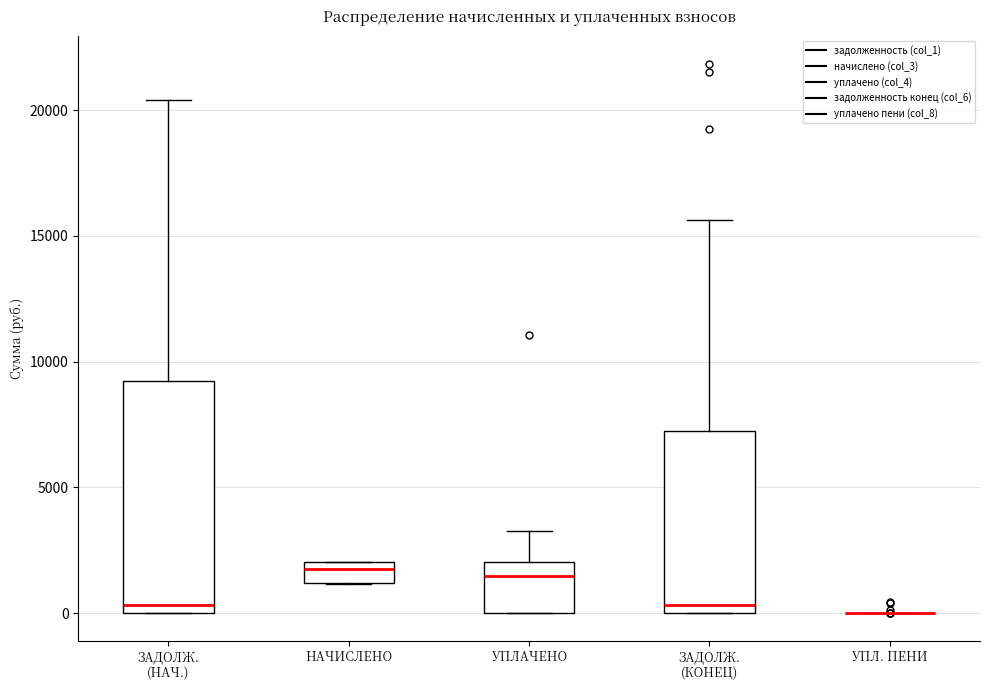

Where is the lower edge of the box for ЗАДОЛЖ. (КОНЕЦ) on the y-axis? The values are not printed on the chart, so give them approximately, as read against the axis.

0